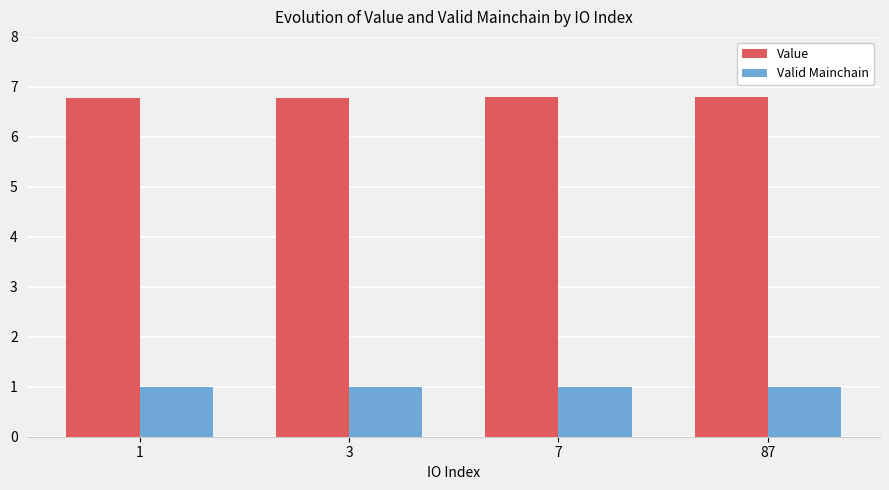

Reading left to right, transcribe all the data shown in this chart.

Value: 1=6.8	3=6.8	7=6.8	87=6.8
Valid Mainchain: 1=1.0	3=1.0	7=1.0	87=1.0